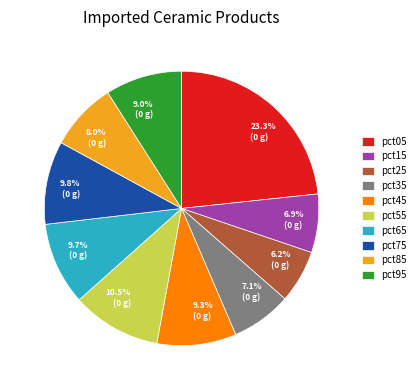

Does pct55 account for over 50% of the chart?

No